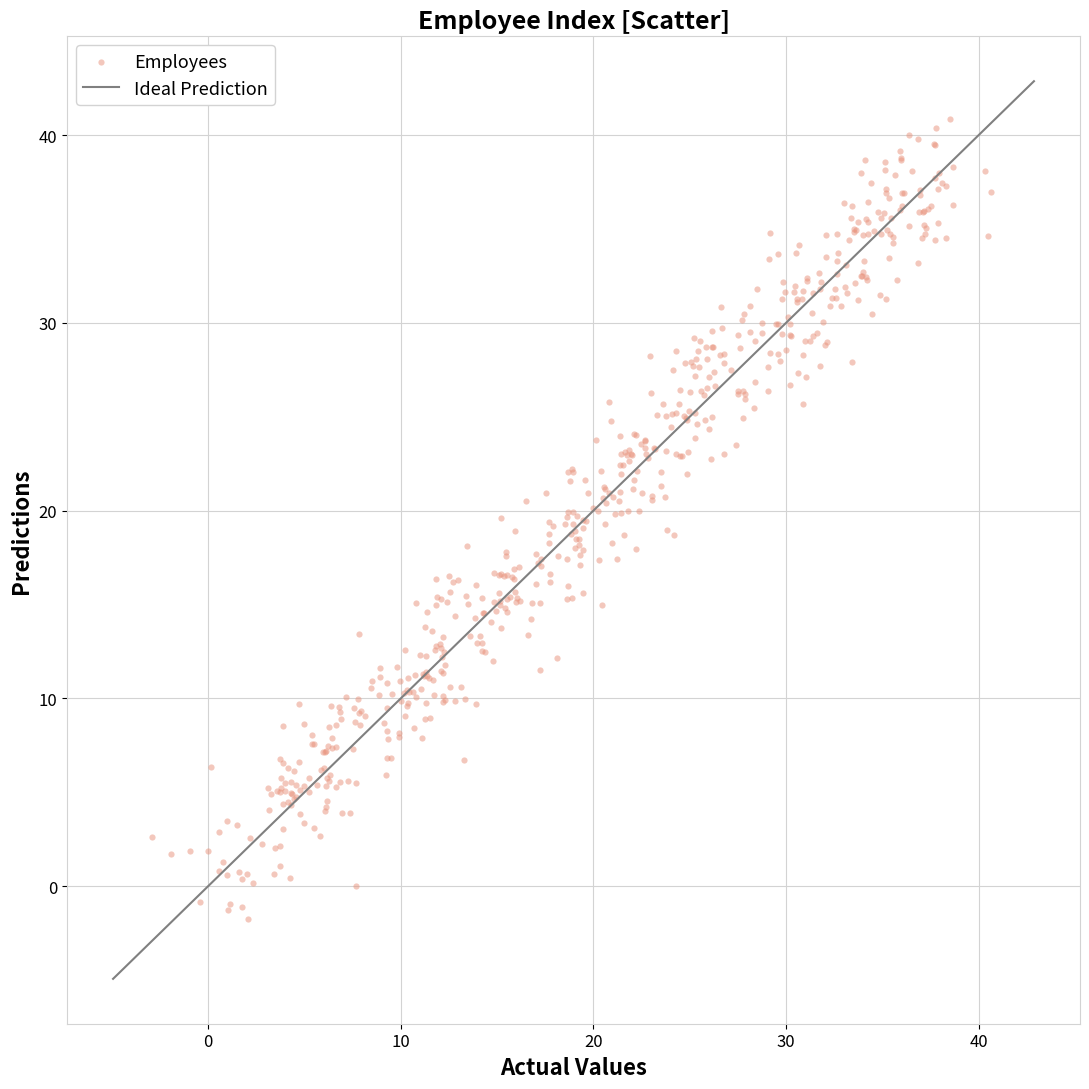

What is the range of Y values (max minus min)?

42.6